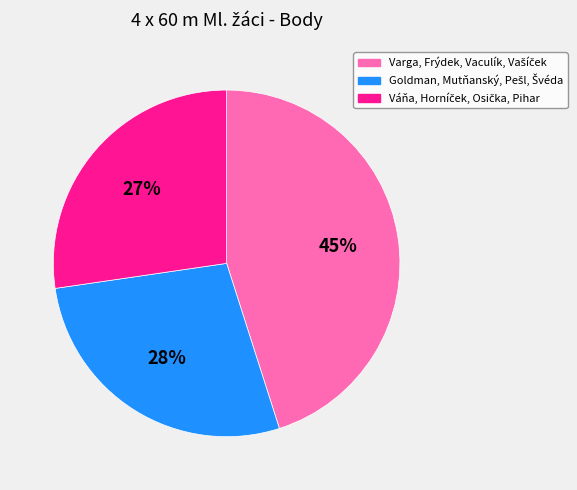

Is there any slice that represents more than half of the pie?

No